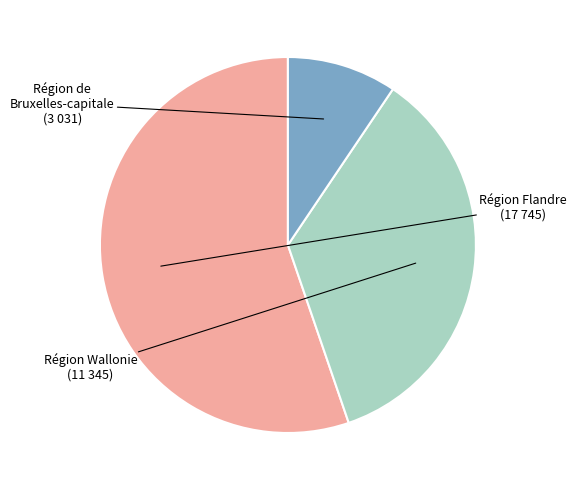

Is there any slice that represents more than half of the pie?

Yes